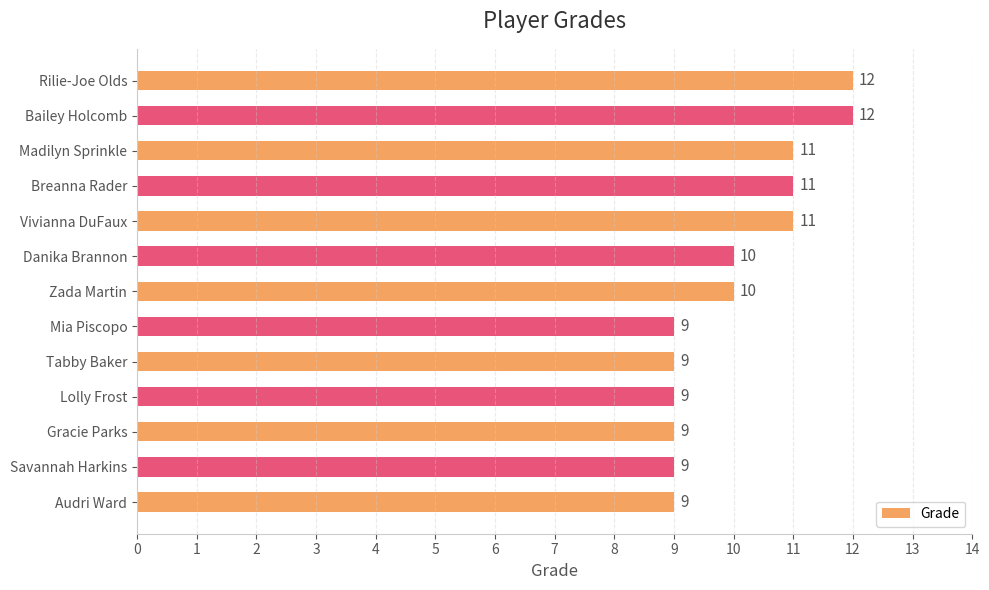

What is the minimum value shown in the chart?

9